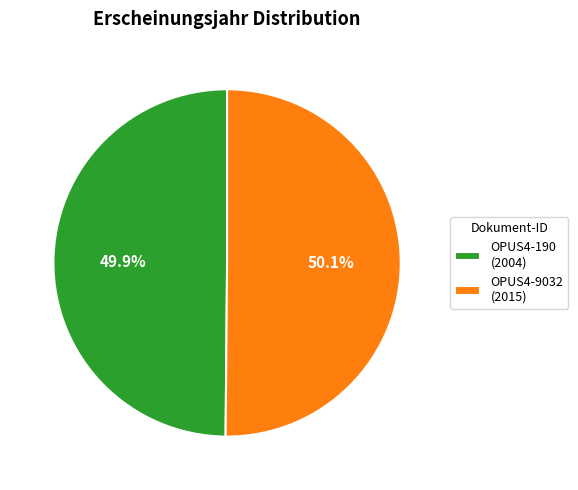

What is the ratio of the value at OPUS4-190 (2004) to the value at OPUS4-9032 (2015)?

1.0